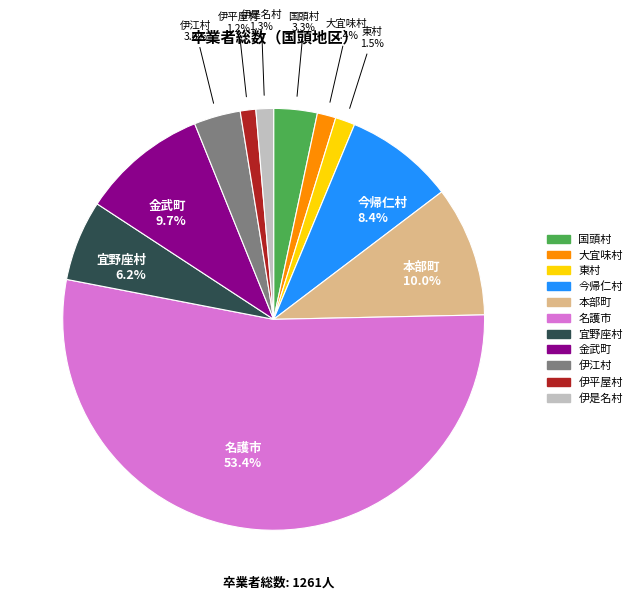

Is there any slice that represents more than half of the pie?

Yes